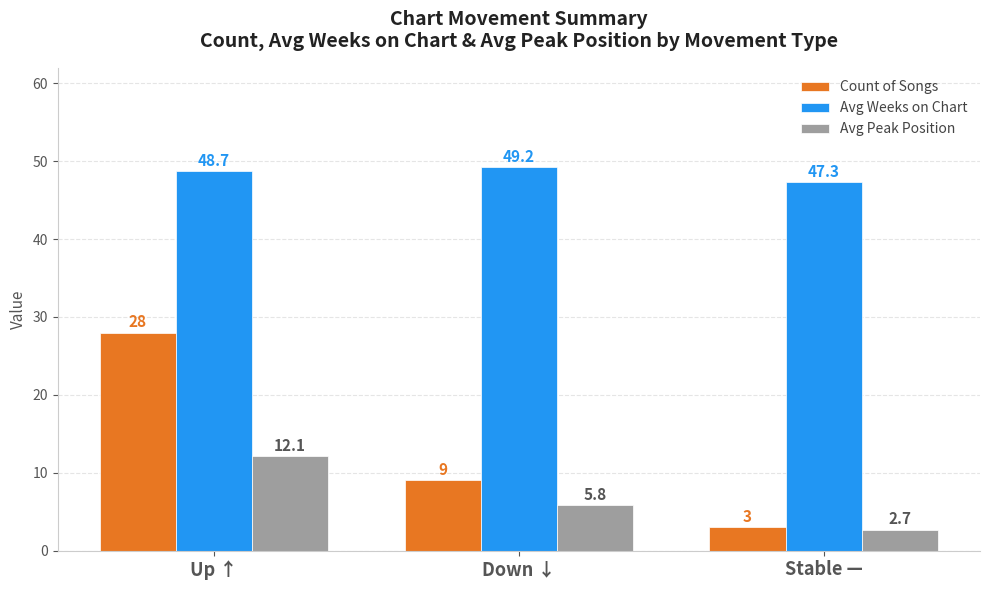

What is the sum of all Count of Songs values?

40.0